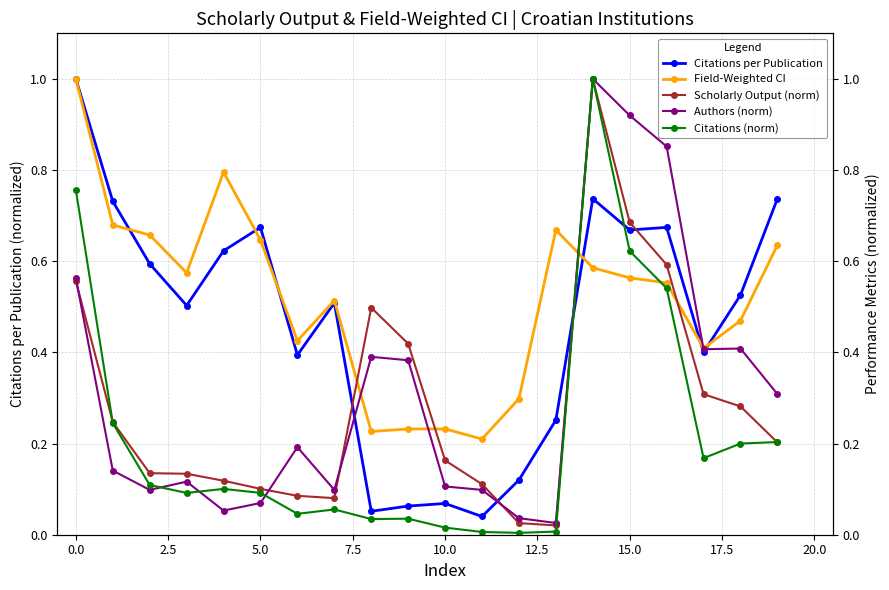

What is the maximum value for Field-Weighted CI?

1.0